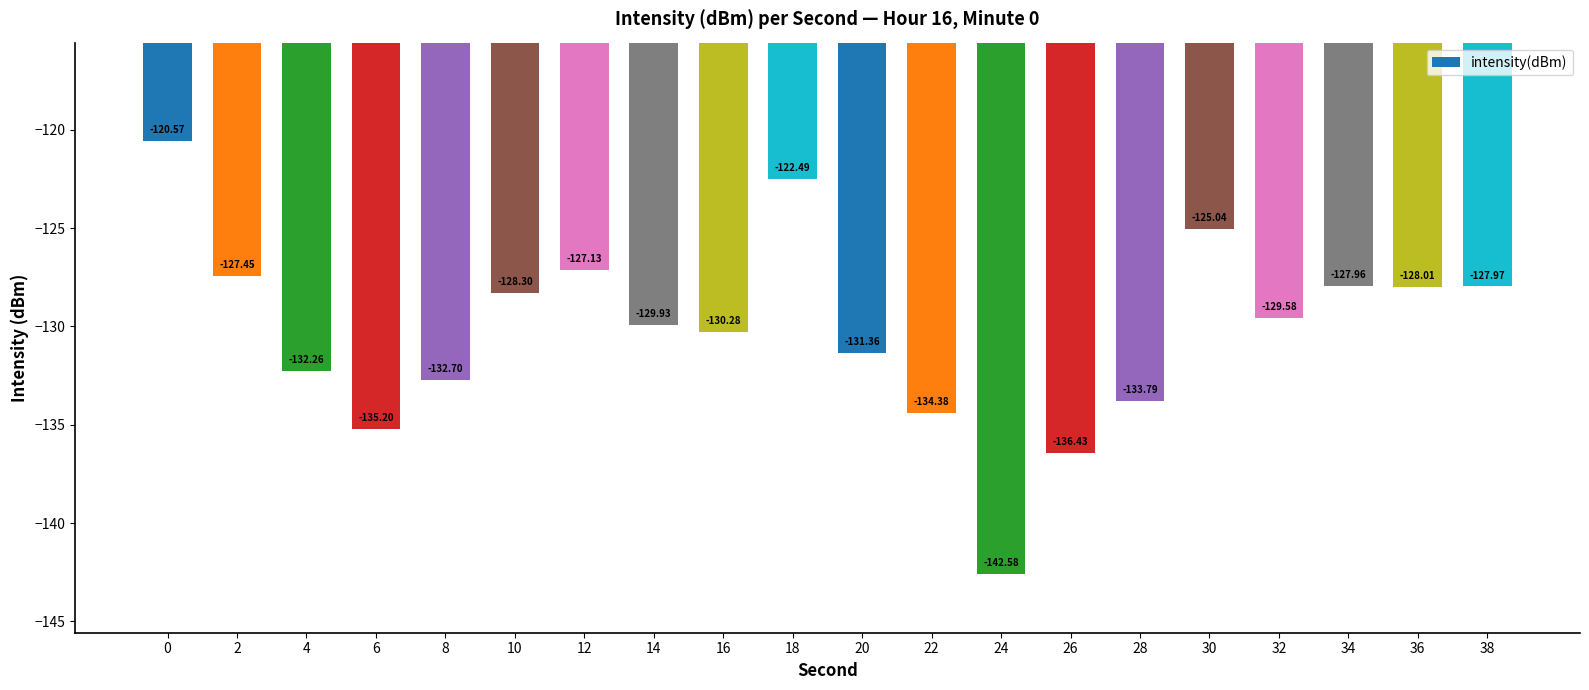

What is the value of the 18th bar from the left?

-128.0